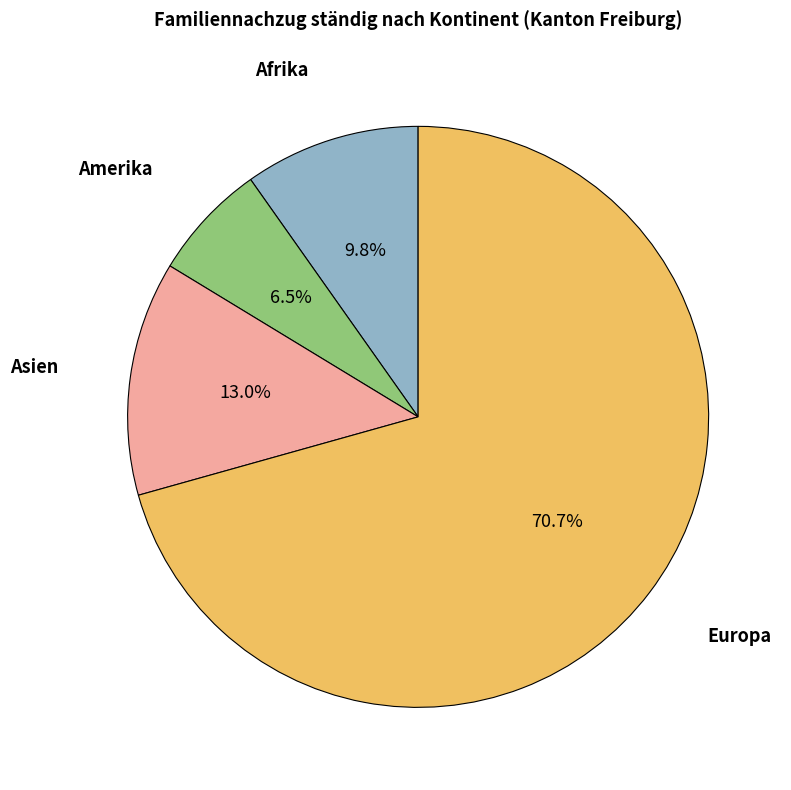

Is there a majority slice in this chart?

Yes